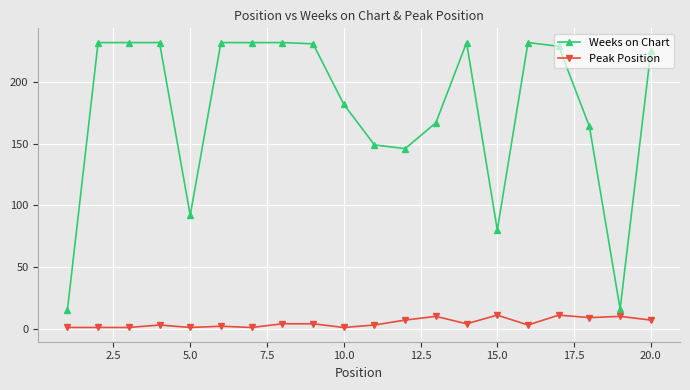

True or false: Weeks on Chart and Peak Position intersect in this chart.

False